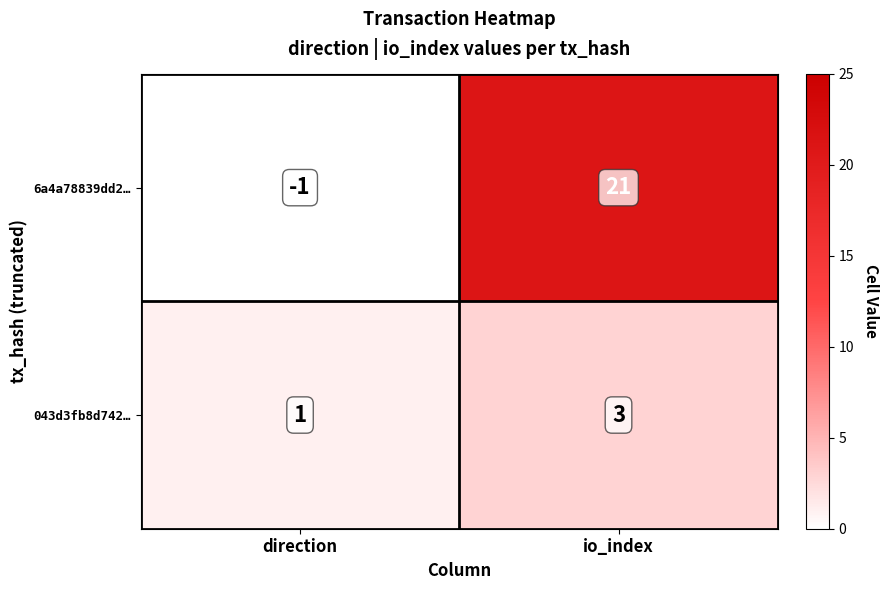

What is the difference between the maximum and minimum values in the 6a4a78839dd2… series?

22